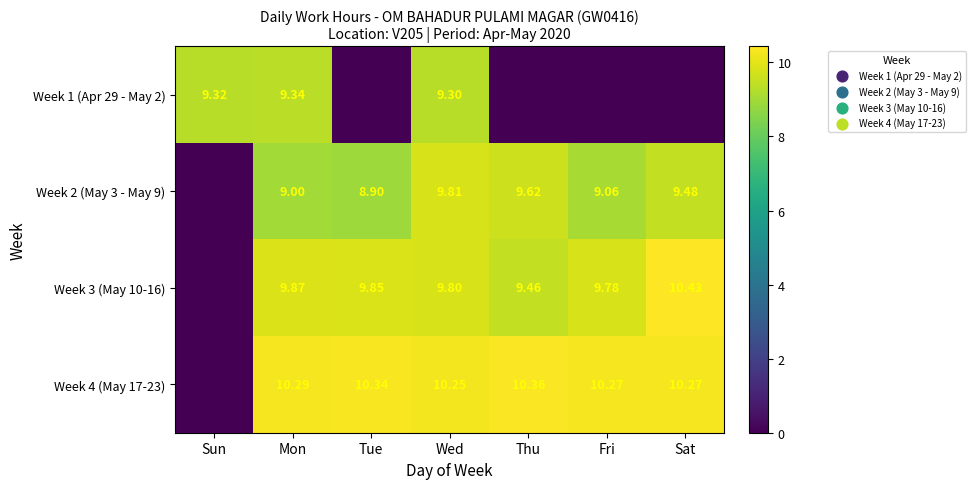

Is the value of Week 2 (May 3 - May 9) at Sat greater than the value of Week 3 (May 10-16) at Thu?

Yes